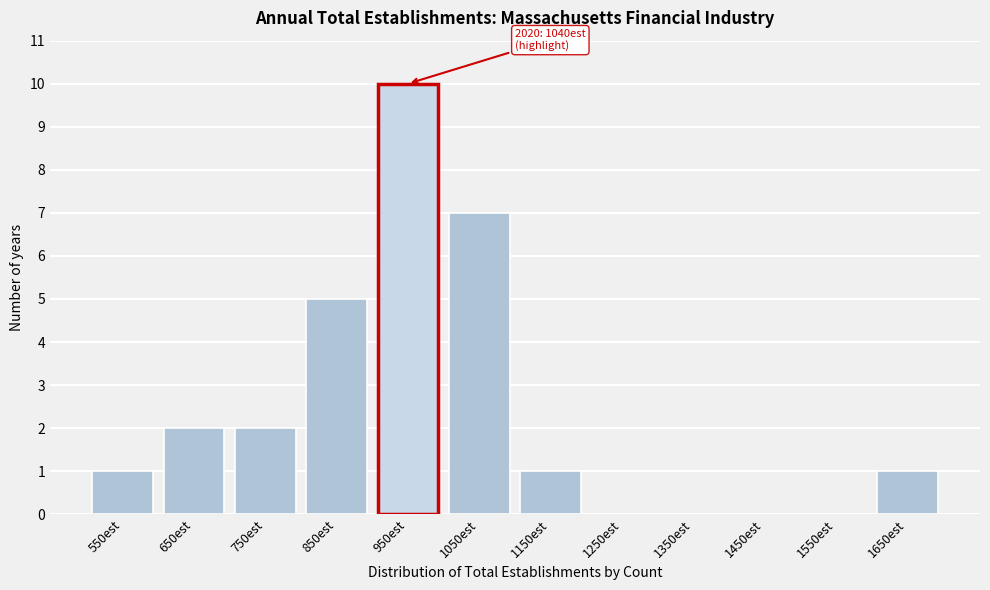

Reading right to left, list all the values displayed in this chart.

1650est=1	1550est=0	1450est=0	1350est=0	1250est=0	1150est=1	1050est=7	950est=10	850est=5	750est=2	650est=2	550est=1